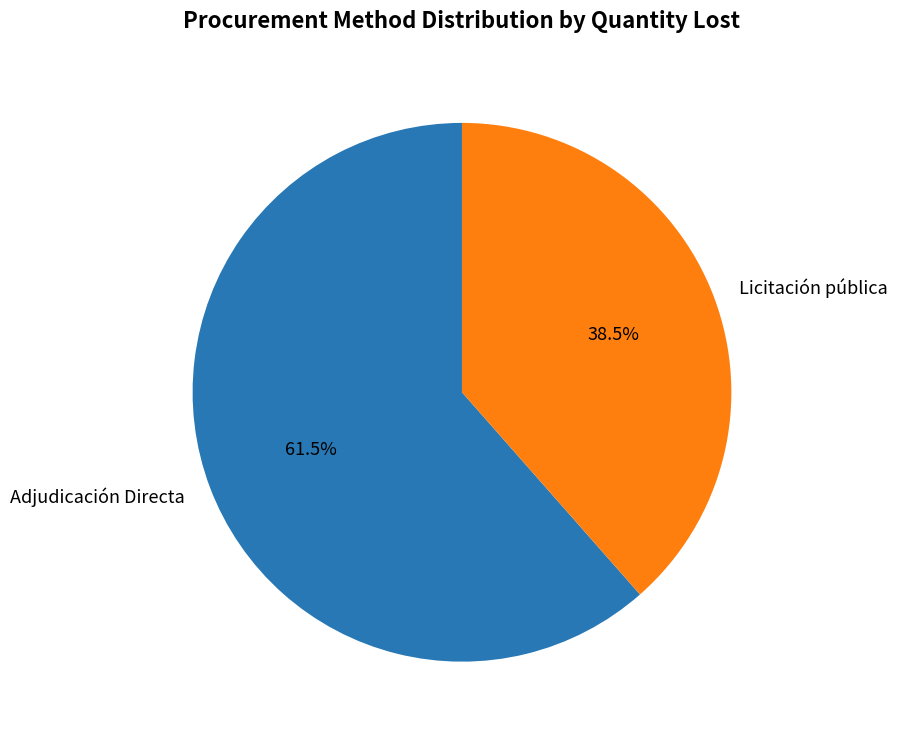

To the nearest percent, what is the combined percentage of Licitación pública and Adjudicación Directa?

100%